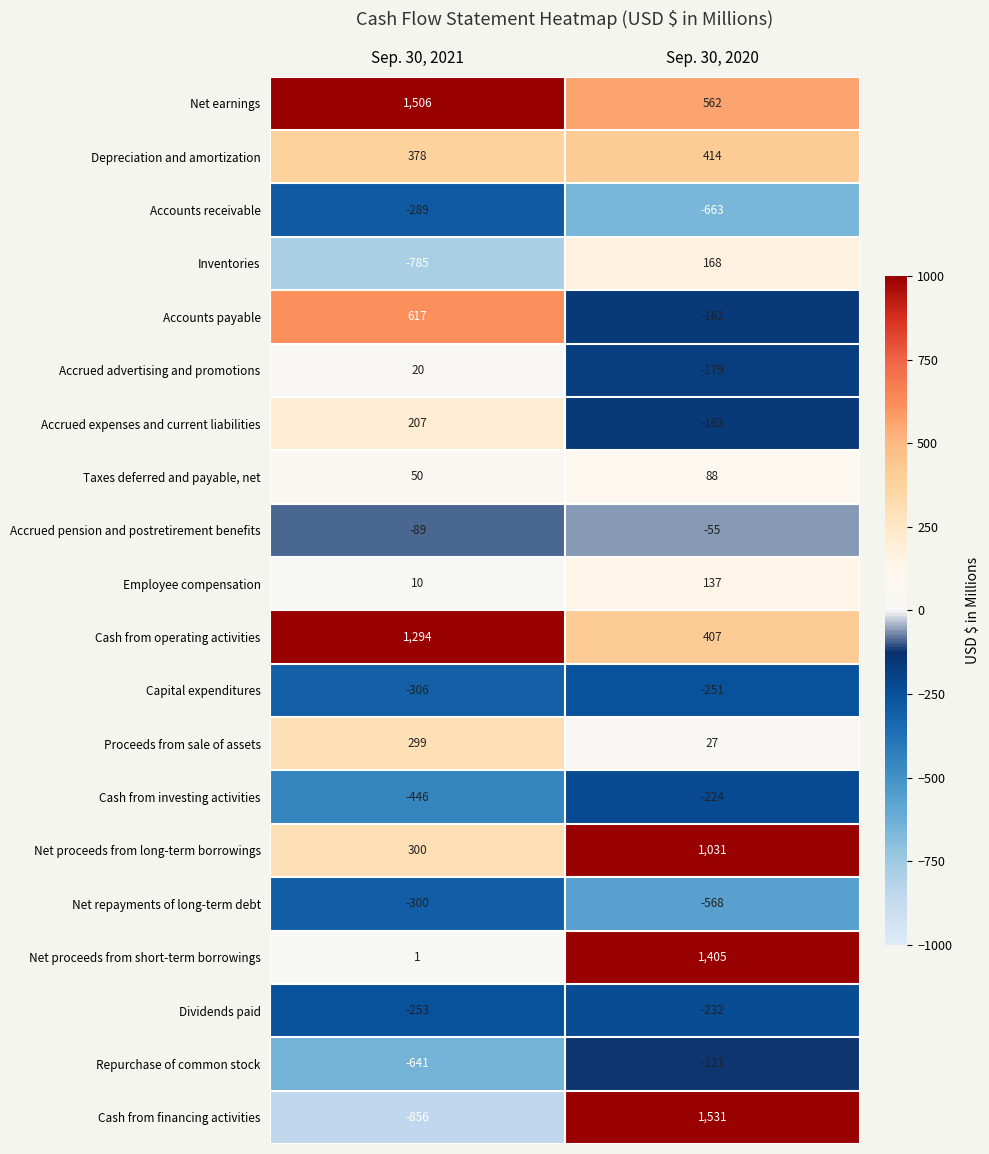

The Employee compensation series shows 13 at Sep. 30, 2021. True or false?

False